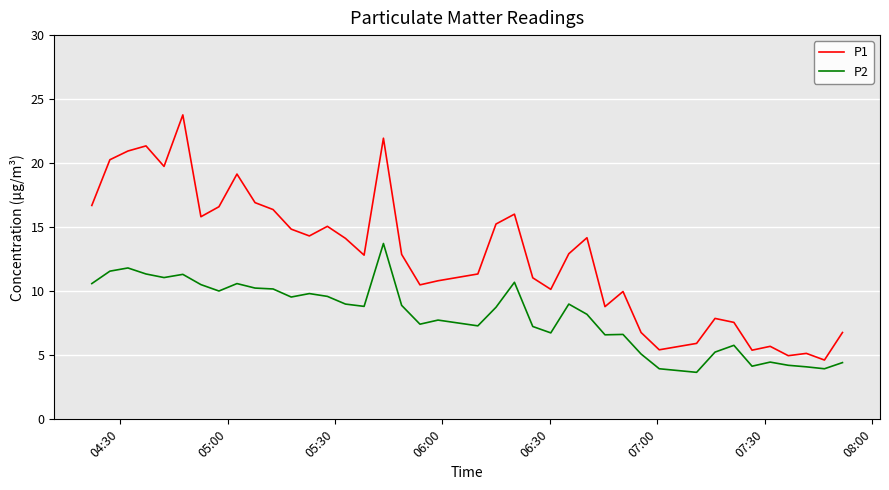

What is the average value of the P1 series?

12.8